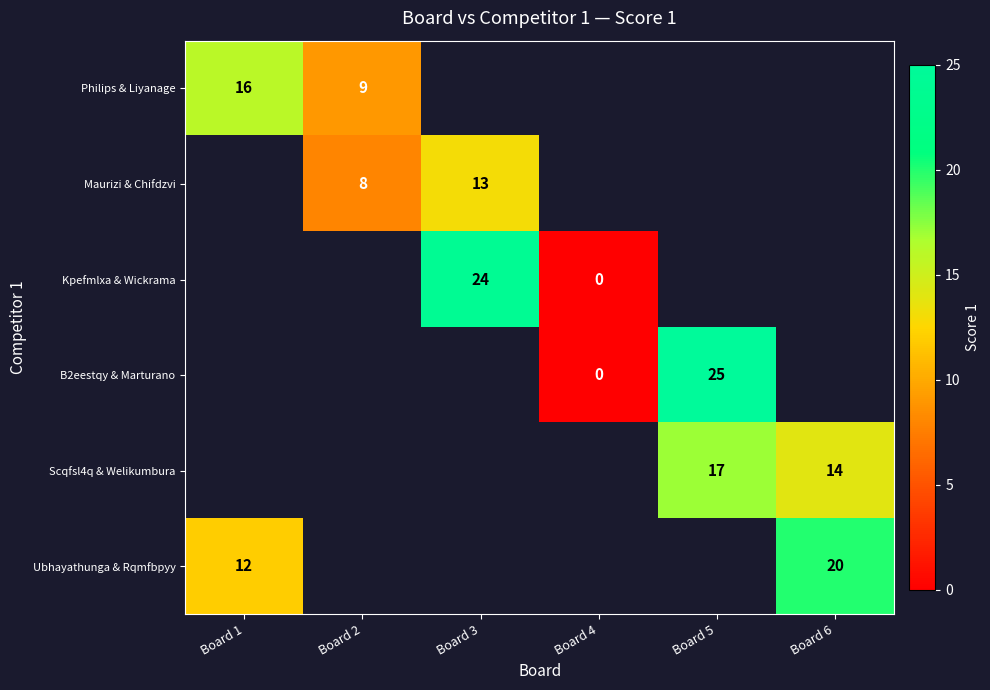

At how many categories does at least one series exceed 12?

4